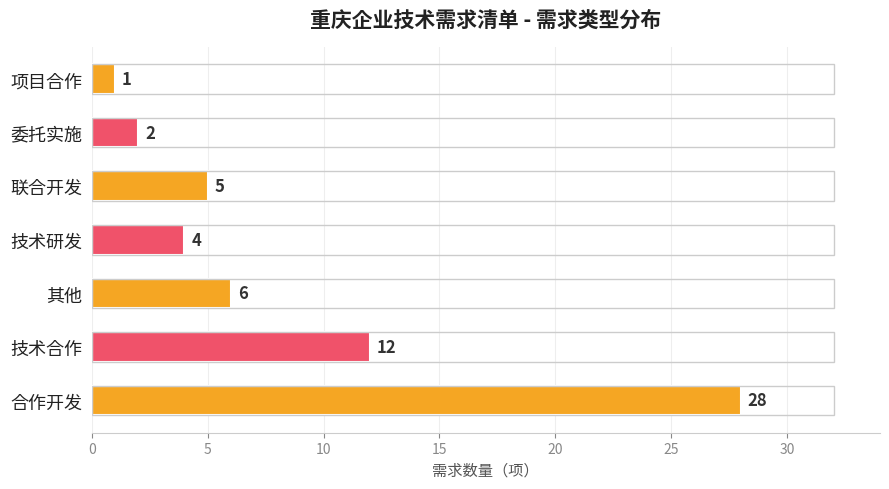

Are the bars horizontal?

Yes